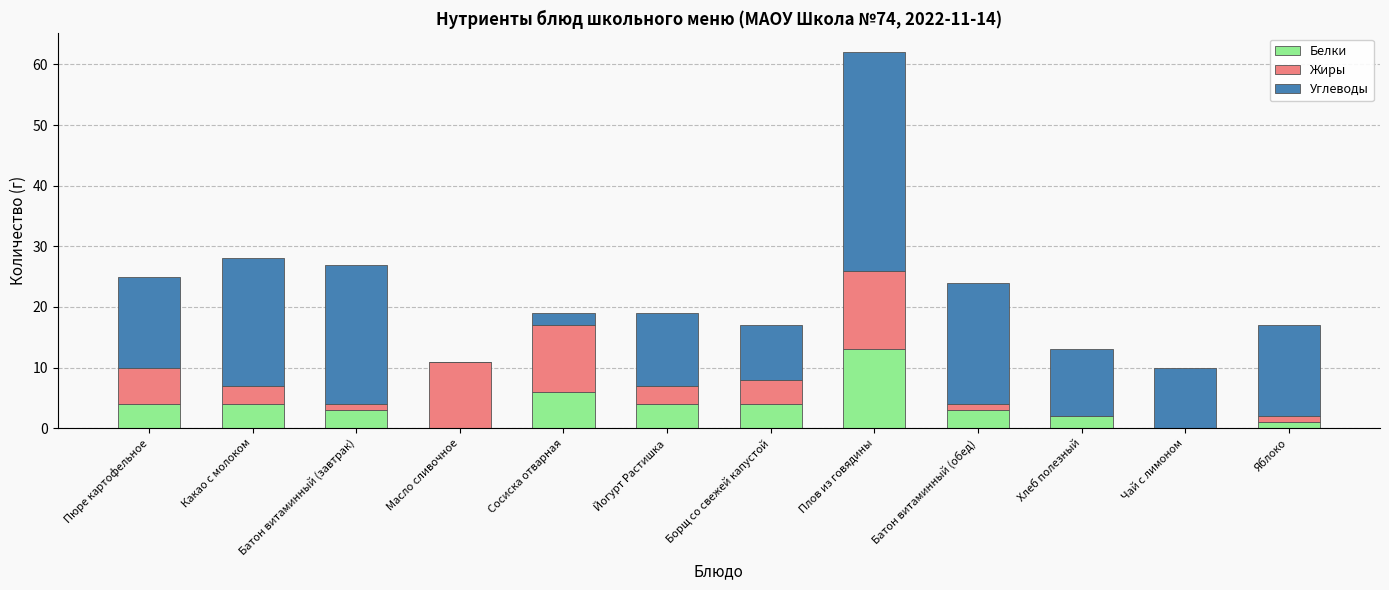

At which label does Белки reach its peak?

Плов из говядины